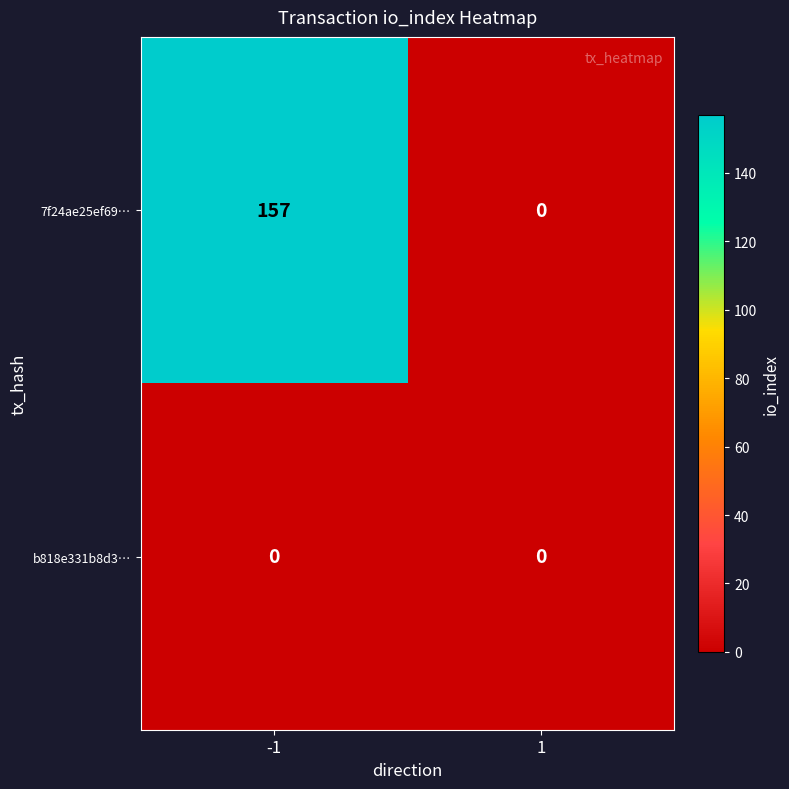

List the series in order of their overall mean, lowest first.

b818e331b8d3…, 7f24ae25ef69…